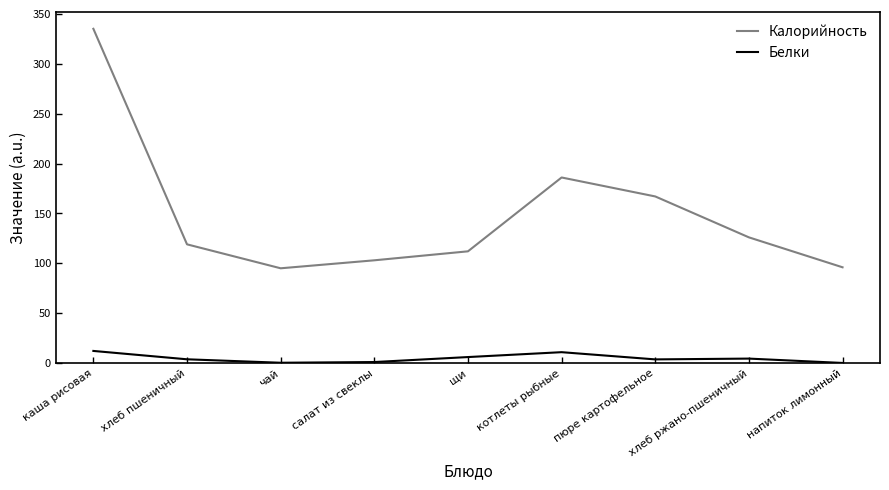

True or false: Белки and Калорийность intersect in this chart.

False